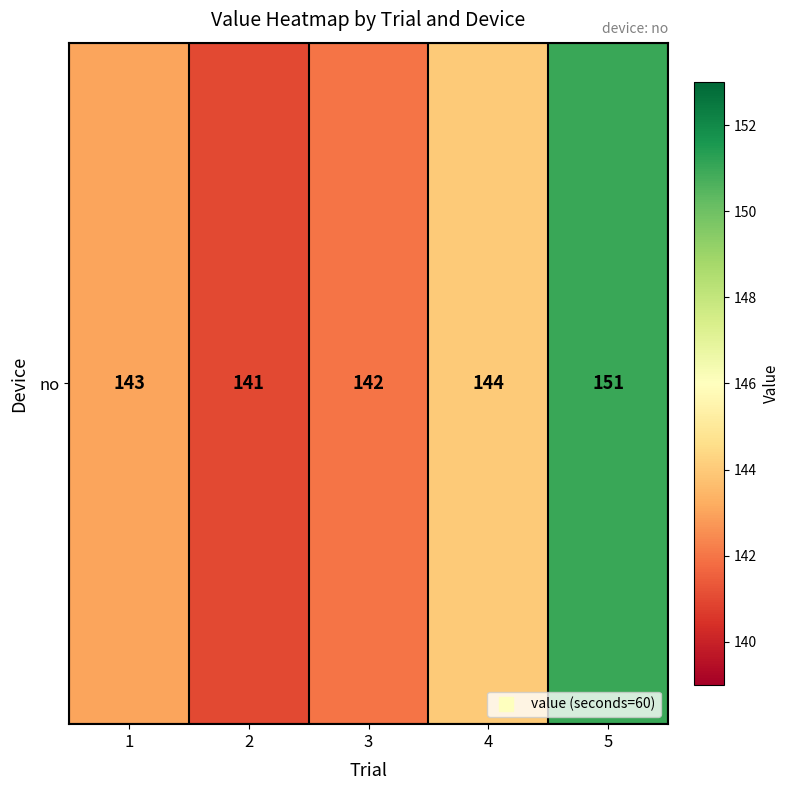

What is the ratio of the value at 1 to the value at 3?

1.0